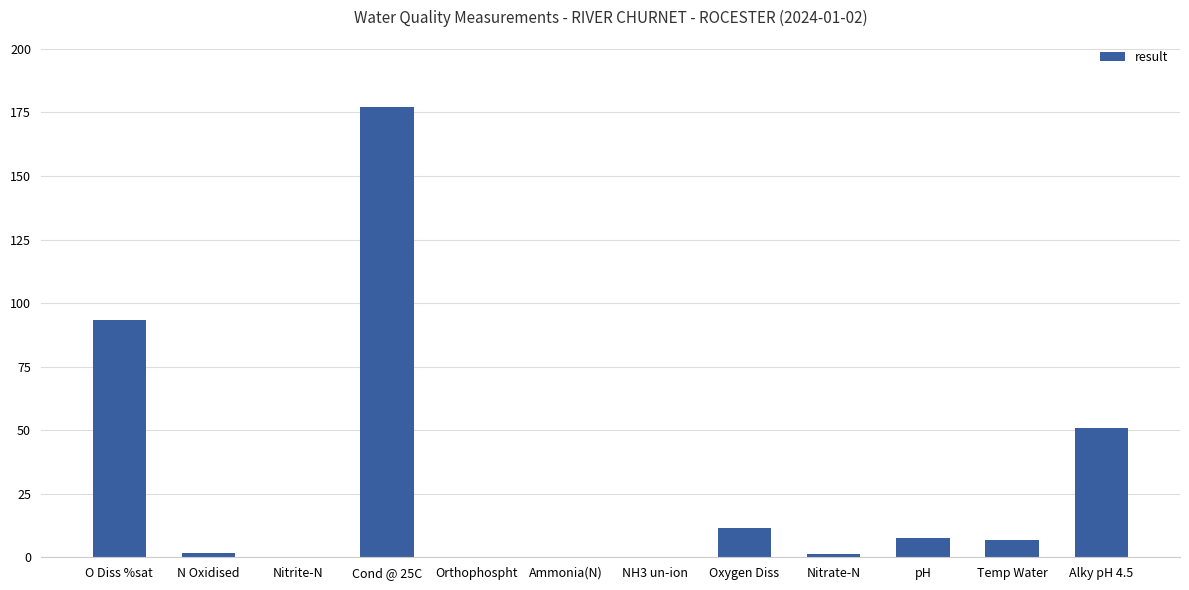

Which label corresponds to the largest value in the chart?

Cond @ 25C